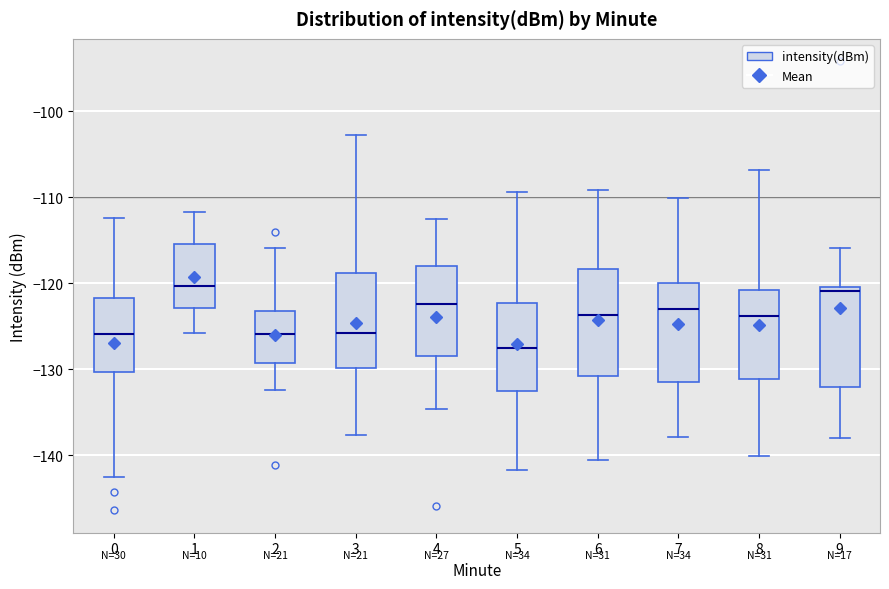

Reading left to right, read every box against the y-axis: the position of its median line, the range the box covers, and the ends of its whiskers. The values are not printed on the chart, so give them approximately, as read against the axis.

0: median -126, box -130 to -122, whiskers -143 to -112
1: median -120, box -123 to -115, whiskers -126 to -112
2: median -126, box -129 to -123, whiskers -132 to -116
3: median -126, box -130 to -119, whiskers -138 to -103
4: median -122, box -128 to -118, whiskers -135 to -112
5: median -128, box -133 to -122, whiskers -142 to -109
6: median -124, box -131 to -118, whiskers -141 to -109
7: median -123, box -131 to -120, whiskers -138 to -110
8: median -124, box -131 to -121, whiskers -140 to -107
9: median -121, box -132 to -120, whiskers -138 to -116